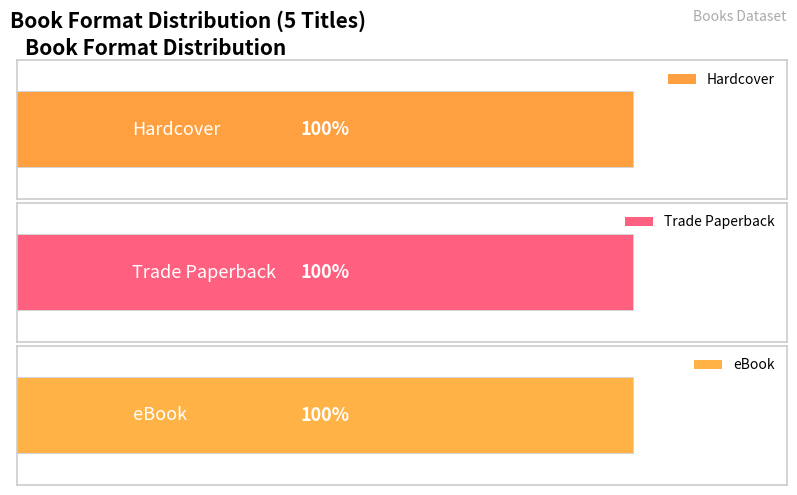

What are all the series names shown in the legend?

Hardcover, Trade Paperback, eBook